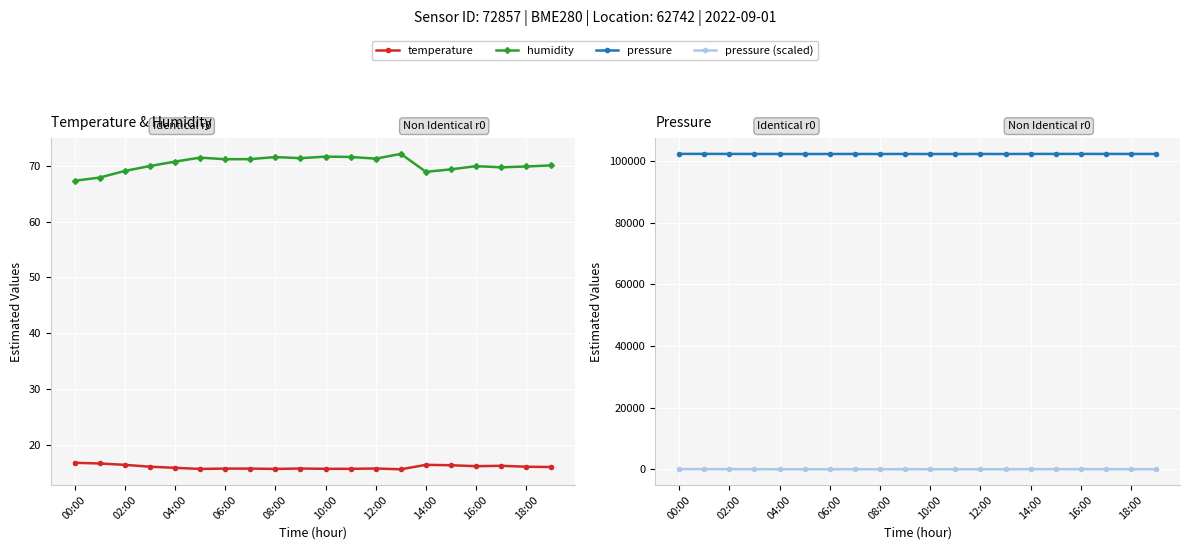

What position from the right is 12:00?

8